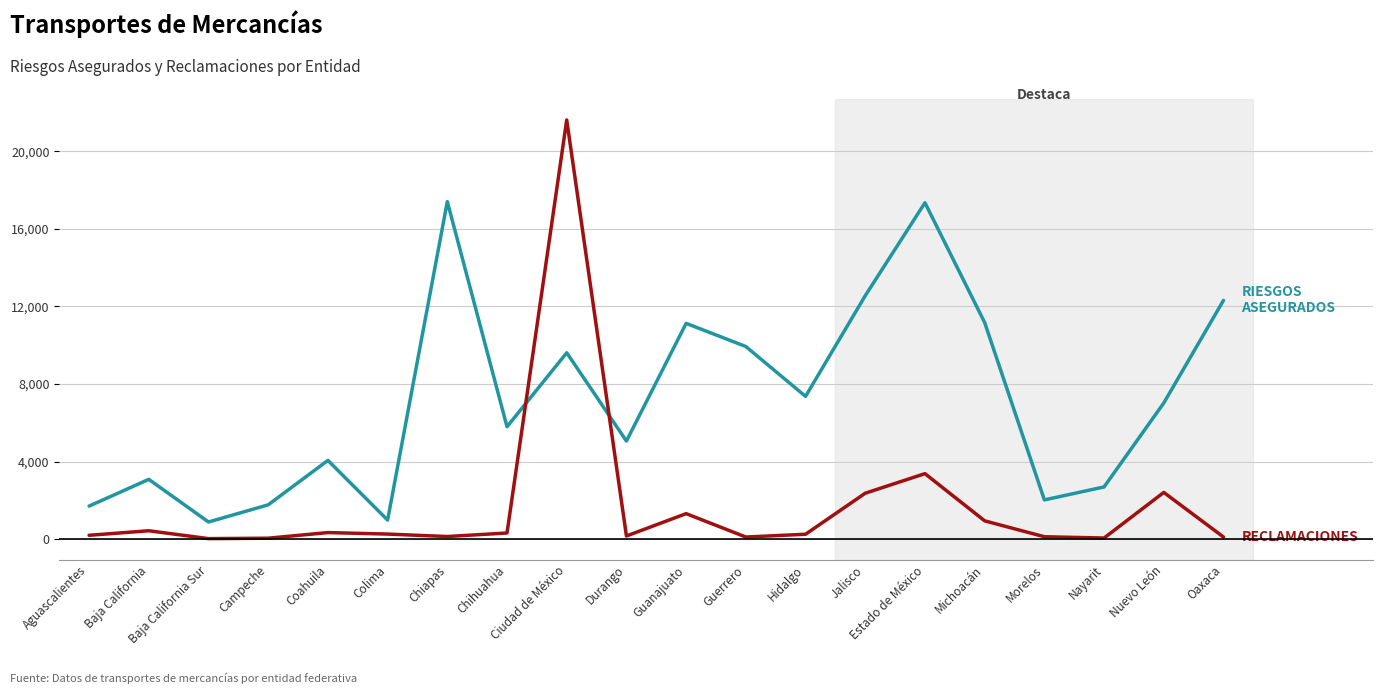

At which category does the chart reach its peak across all series?

Ciudad de México